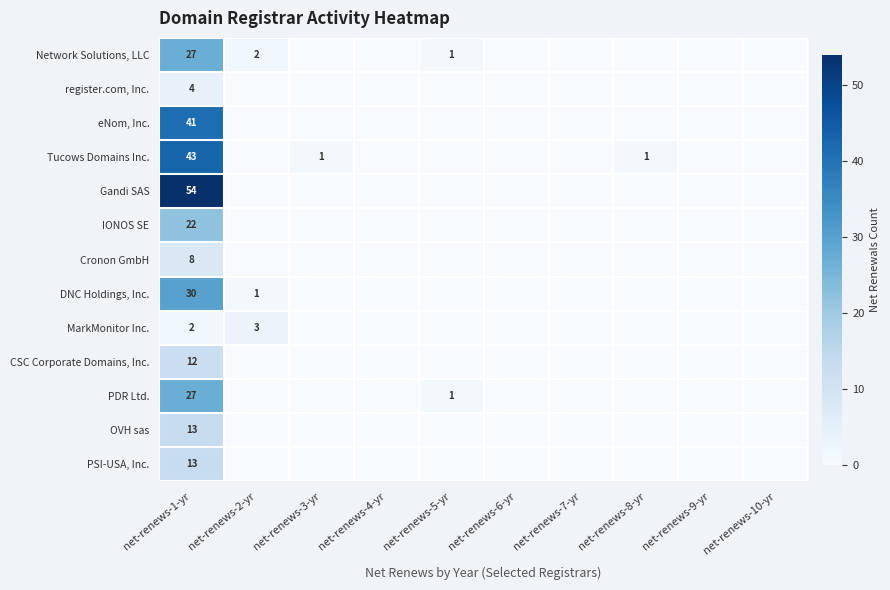

True or false: Tucows Domains Inc. has a value of 43 at net-renews-1-yr.

True